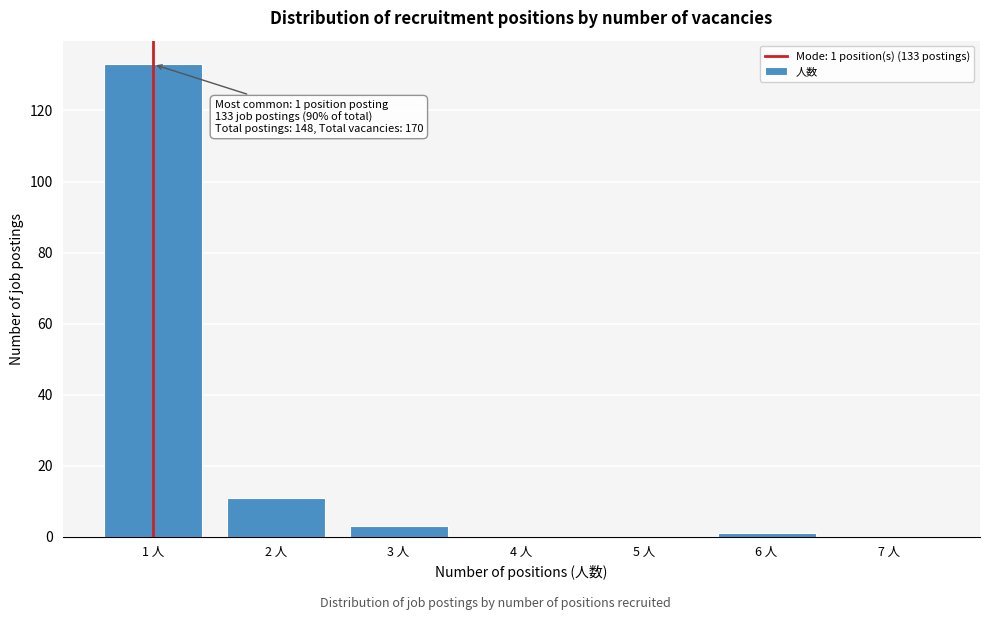

Which range on the x-axis has the tallest bar?

0.5 to 1.5